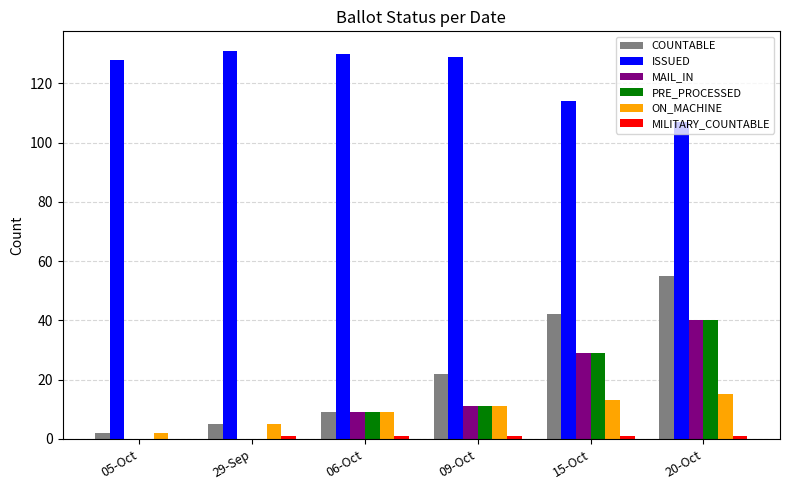

True or false: ISSUED has a value of 130 at 06-Oct.

True